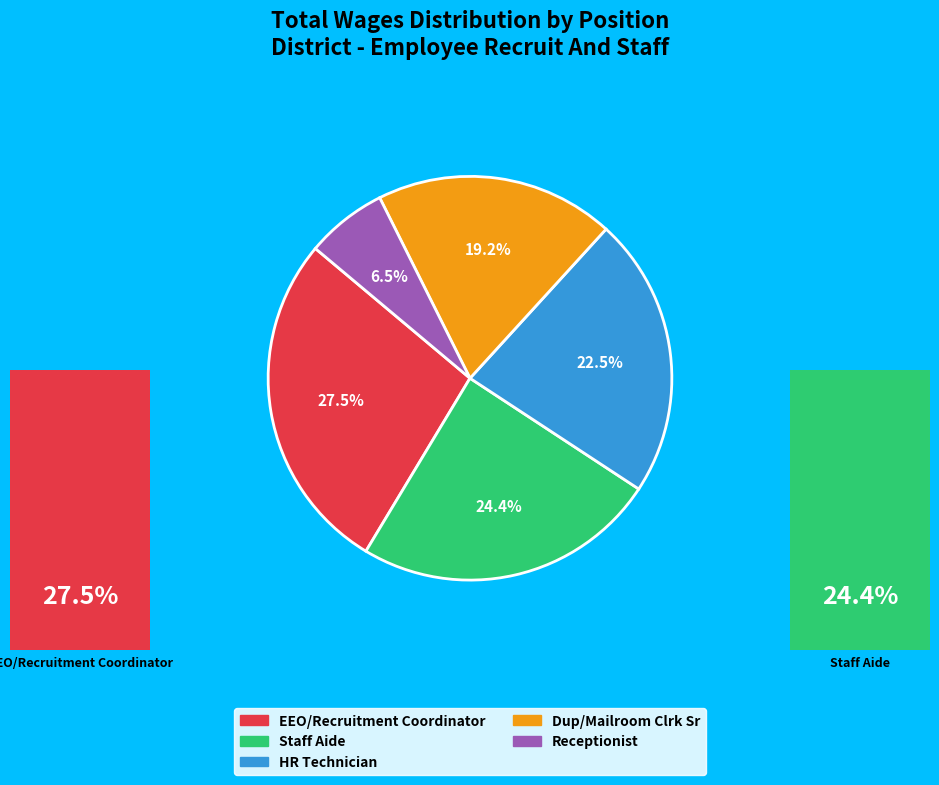

Is EEO/Recruitment Coordinator the majority of the pie?

No